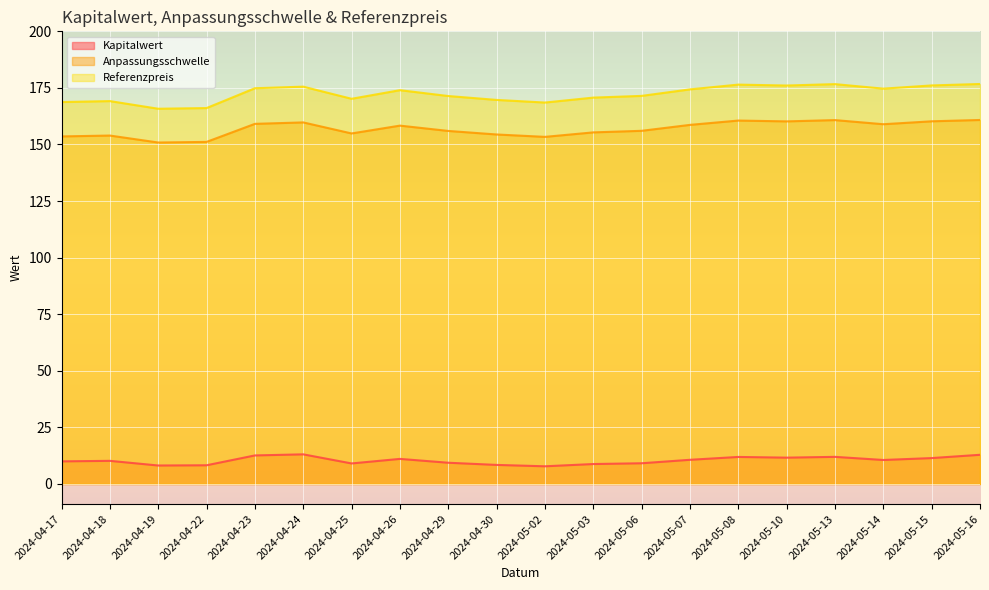

List the labels in order of Anpassungsschwelle value, largest first.

2024-05-16, 2024-05-13, 2024-05-08, 2024-05-15, 2024-05-10, 2024-04-24, 2024-04-23, 2024-05-14, 2024-05-07, 2024-04-26, 2024-05-06, 2024-04-29, 2024-05-03, 2024-04-25, 2024-04-30, 2024-04-18, 2024-04-17, 2024-05-02, 2024-04-22, 2024-04-19